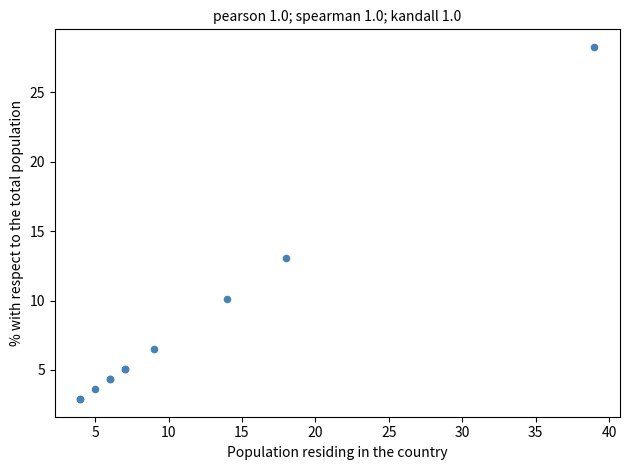

What Y value in the scatter plot is closest to 15?

13.0